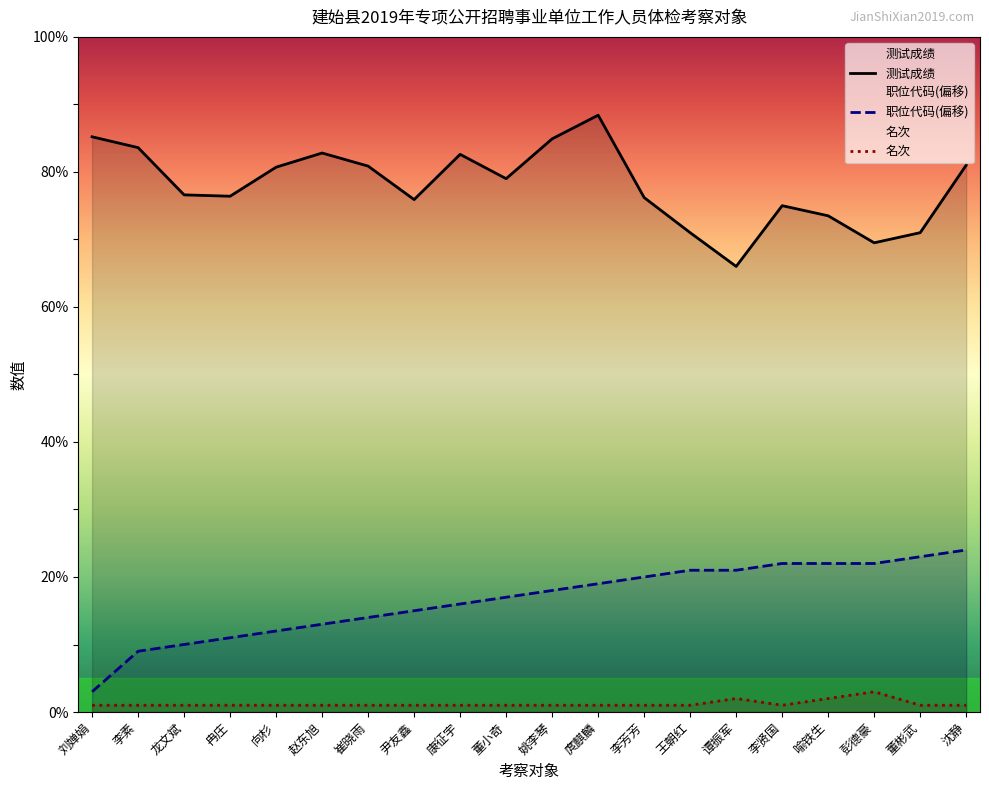

Which series changed the most between 李素 and 康征宇?

职位代码(偏移)